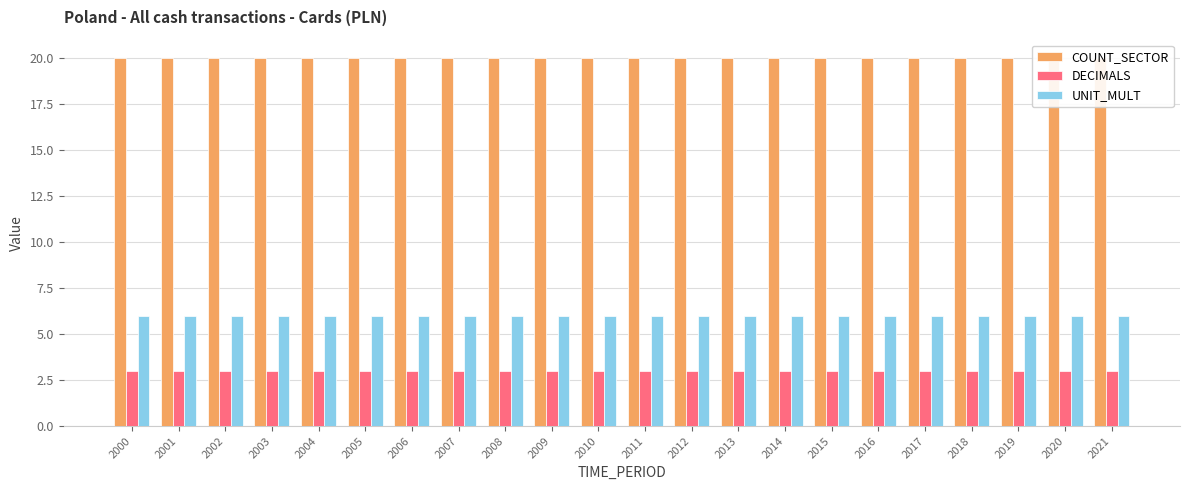

What is the total value across all series at 2010?

29